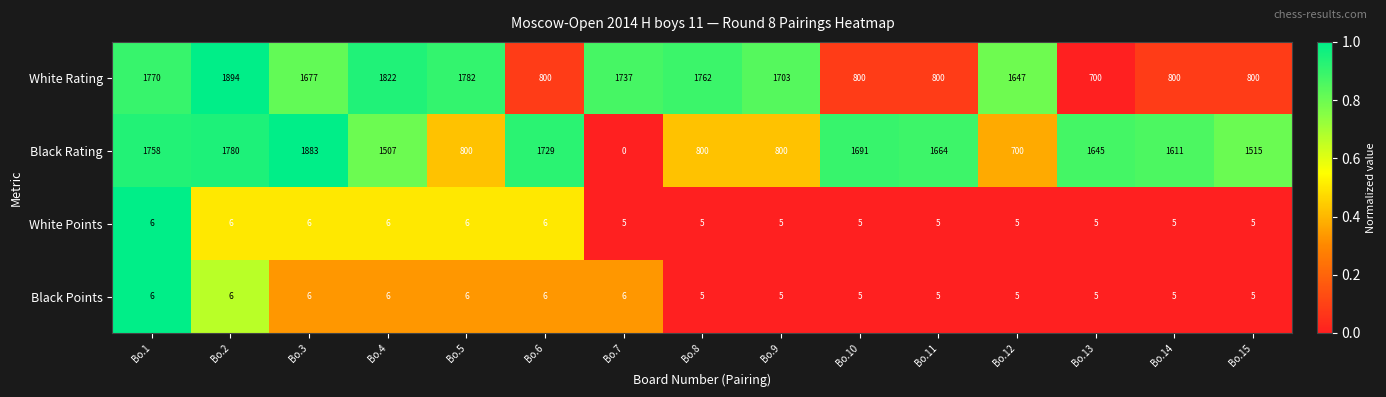

At which category is the sum across all series the highest?

Bo.2